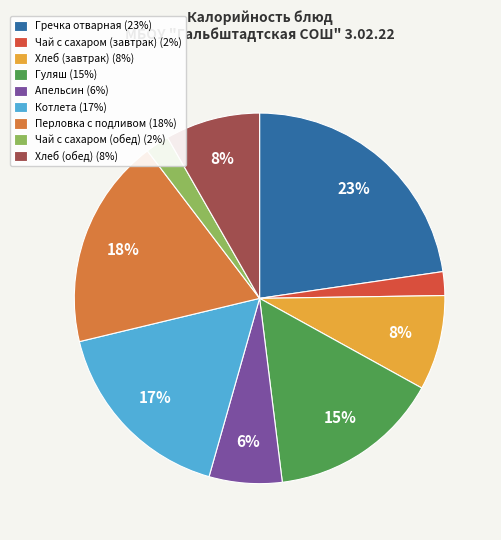

How many slices are in this pie chart?

9